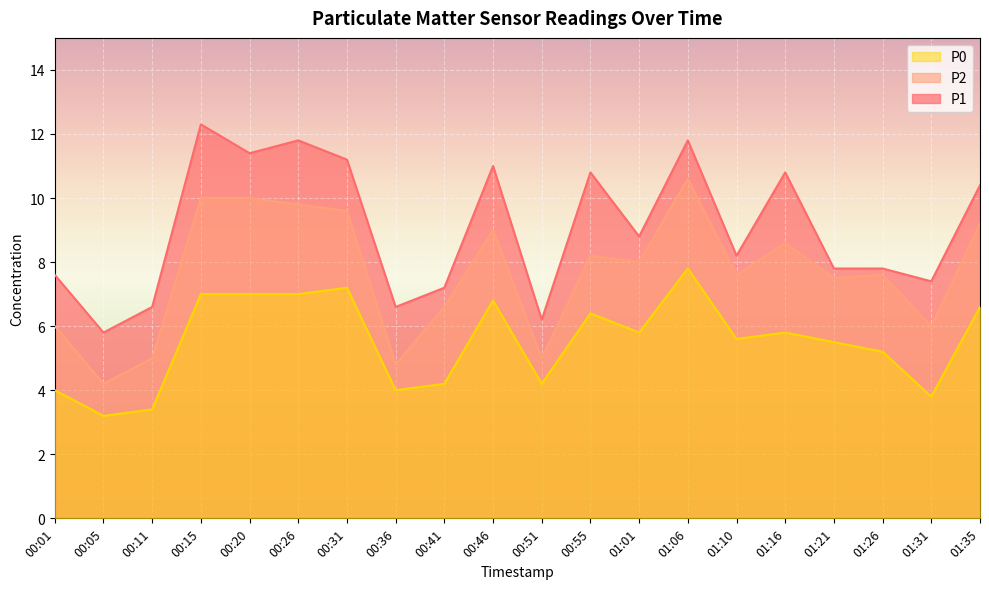

True or false: P0 and P1 cross at least once.

False